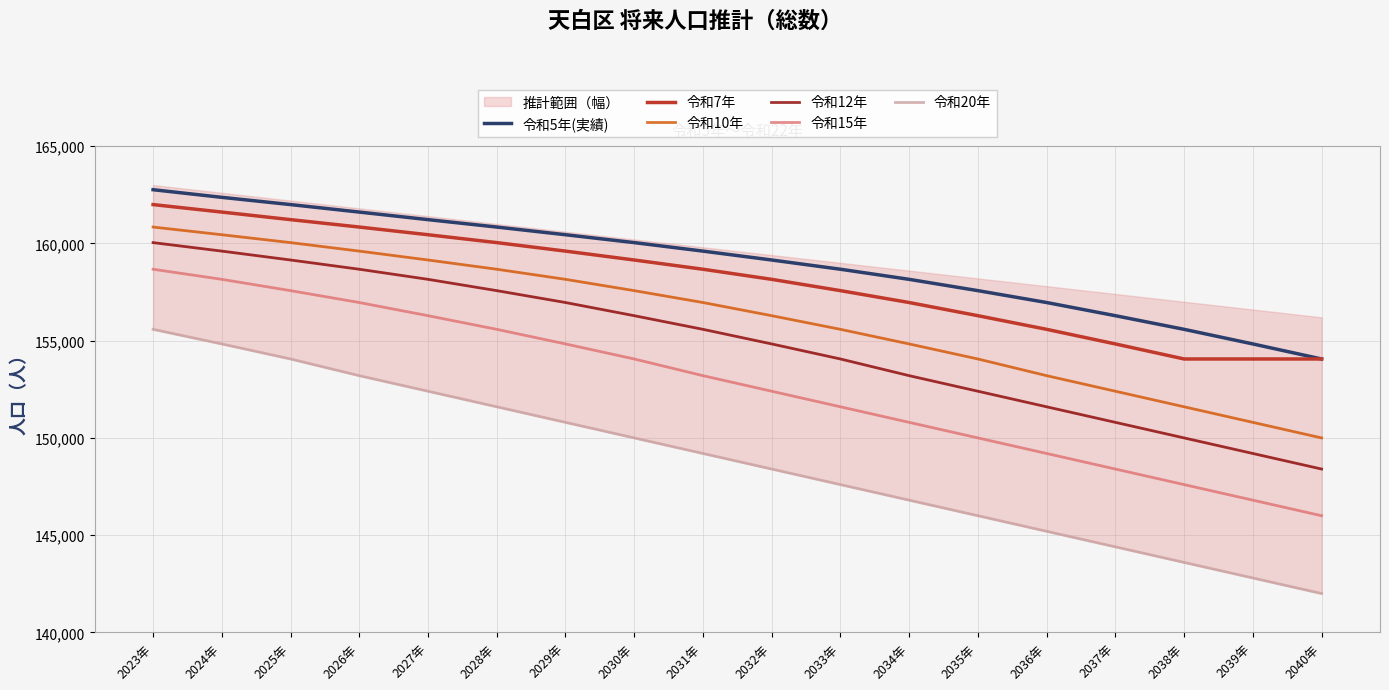

Which label corresponds to the smallest value in the chart?

2040年